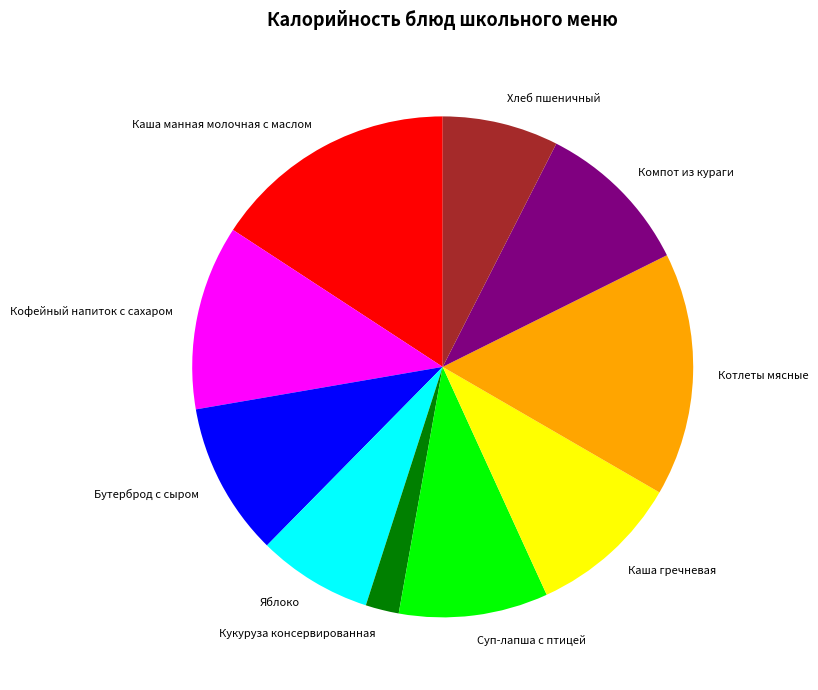

Which slice is the smallest?

Кукуруза консервированная